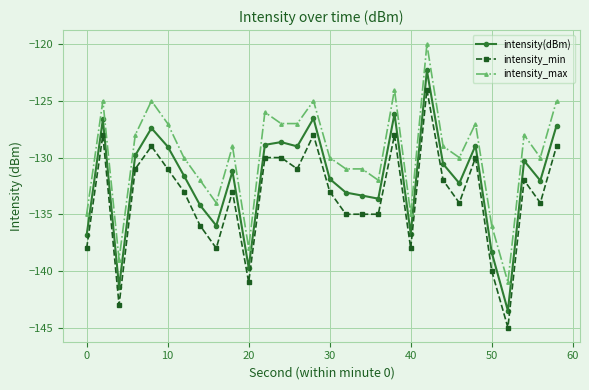

What is the value of the intensity(dBm) point at the 30th from the left?

-127.2